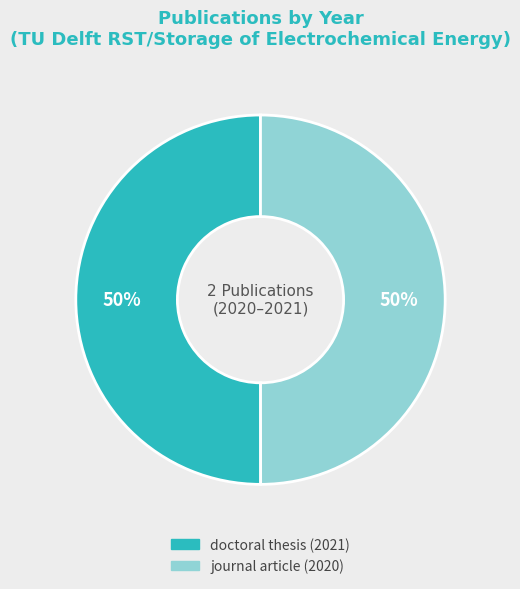

What percentage is the journal article (2020) slice, to the nearest percent?

50%